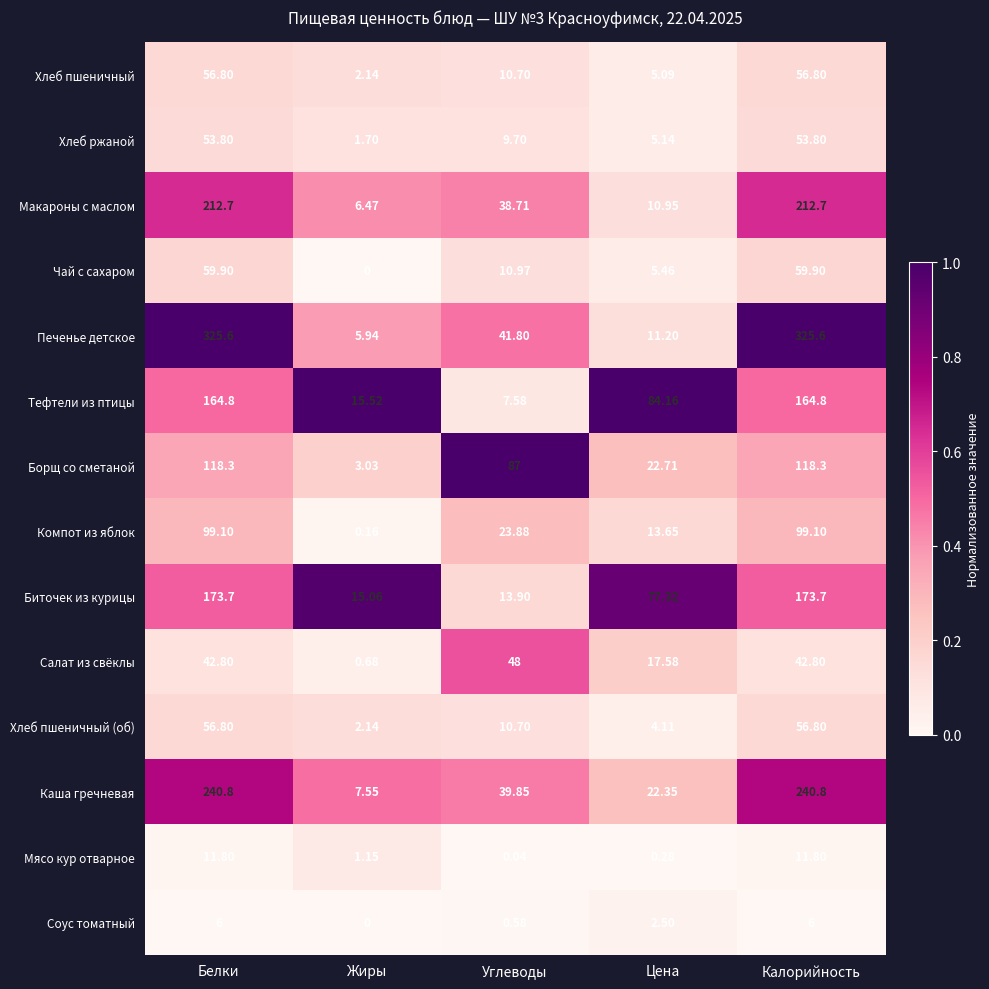

Is the value of Печенье детское at Белки greater than the value of Чай с сахаром at Калорийность?

Yes